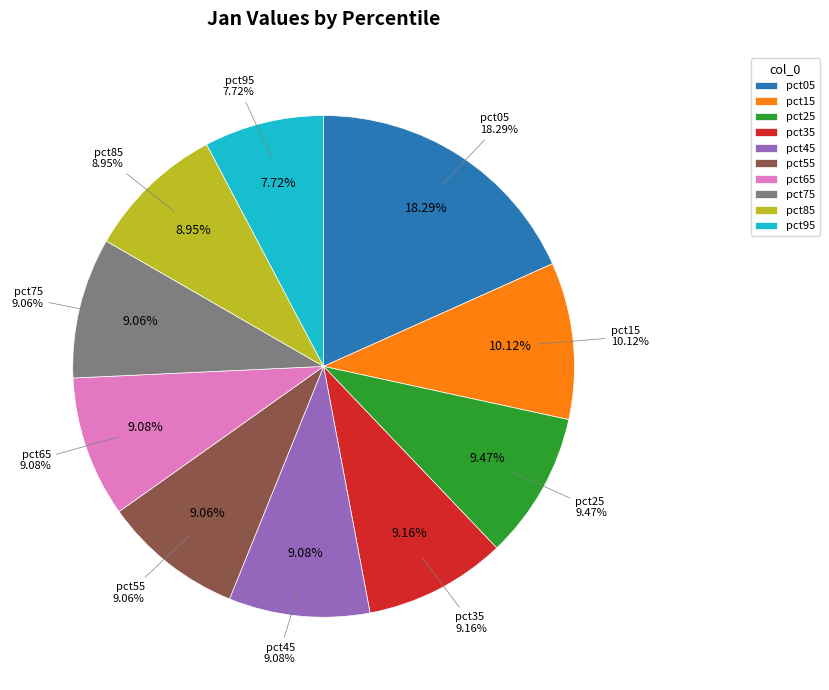

True or false: pct95 accounts for 8% of the total.

True